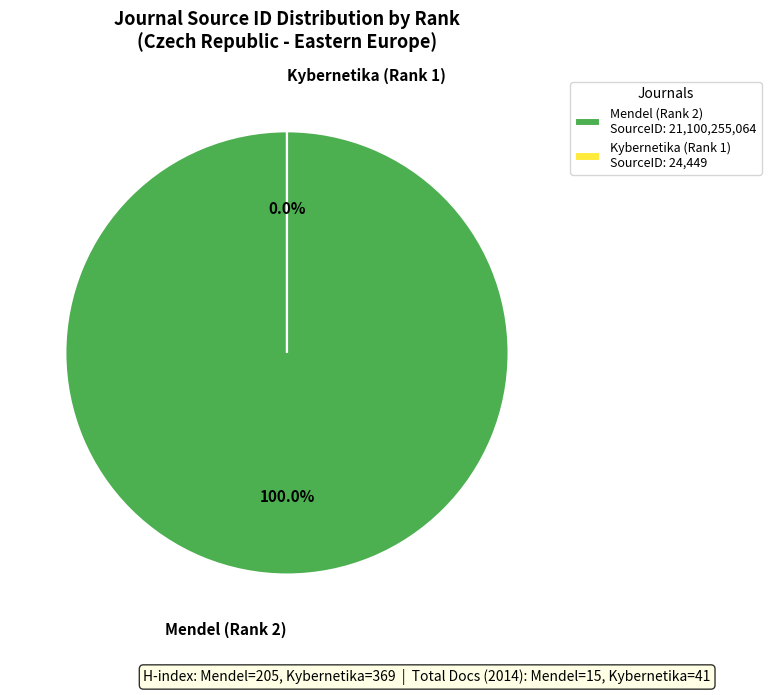

Count the number of slices in the pie.

2